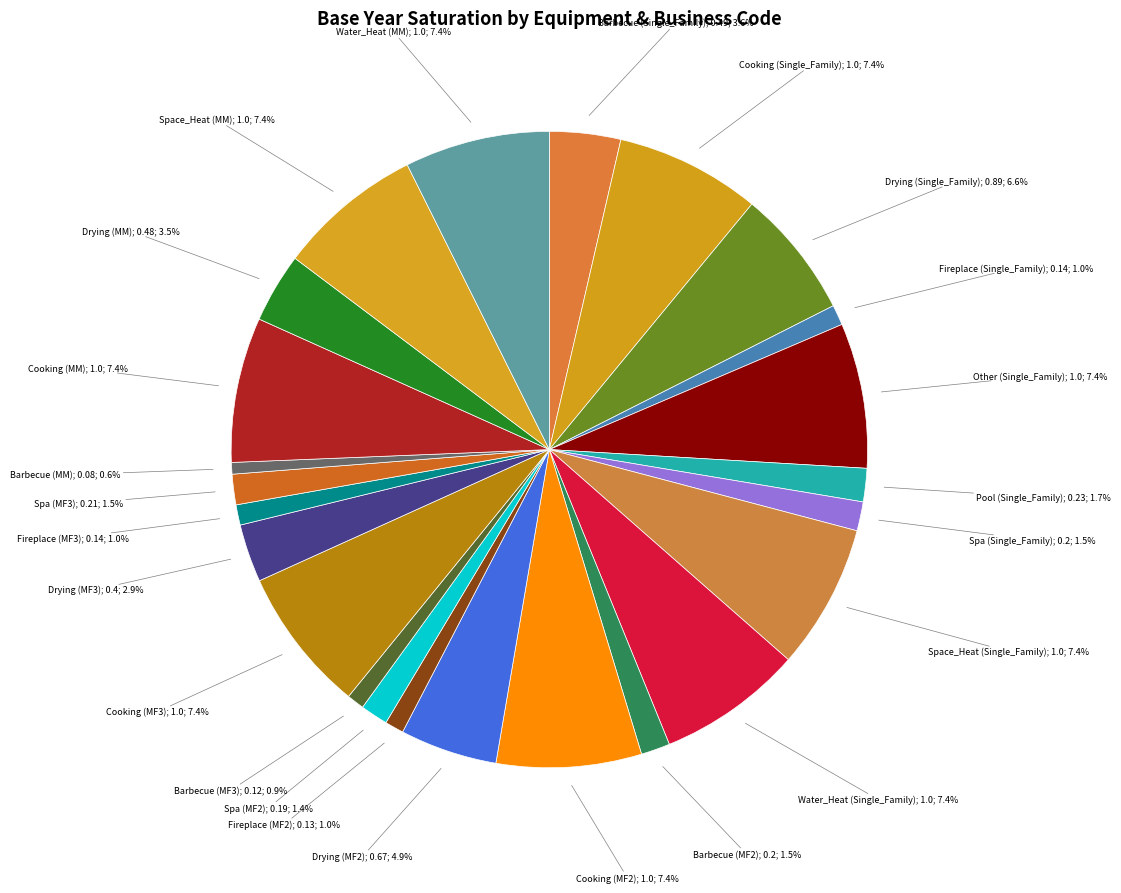

Which slice is the largest?

Cooking (Single_Family)